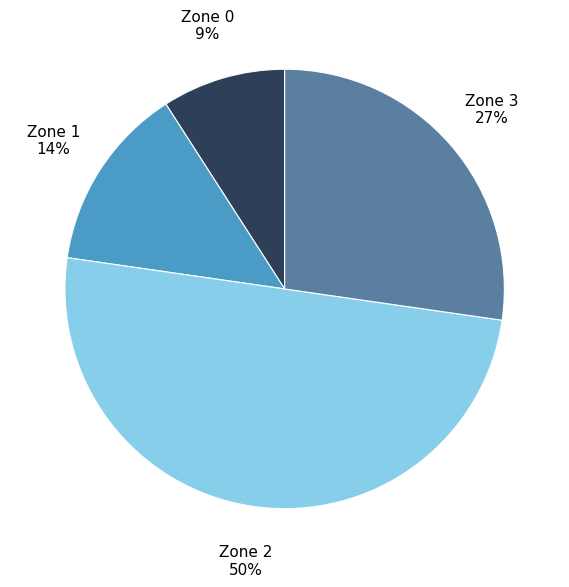

How many segments does this pie chart have?

4